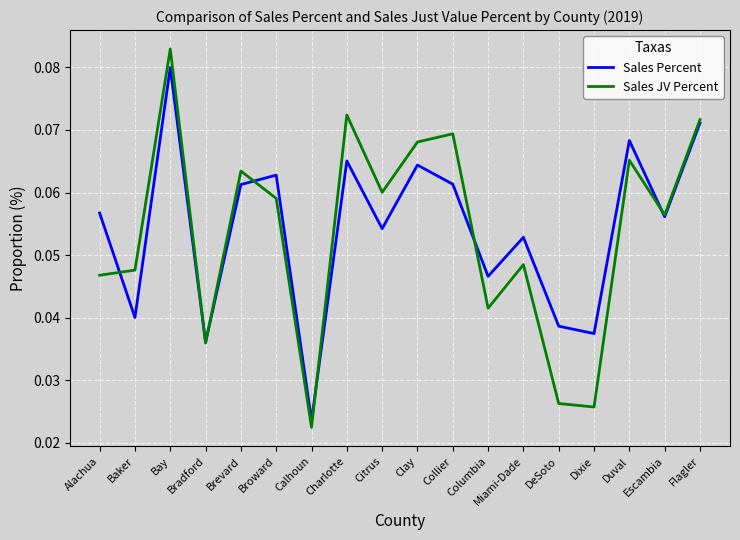

Is the value of Sales JV Percent at Alachua greater than the value of Sales Percent at Citrus?

No